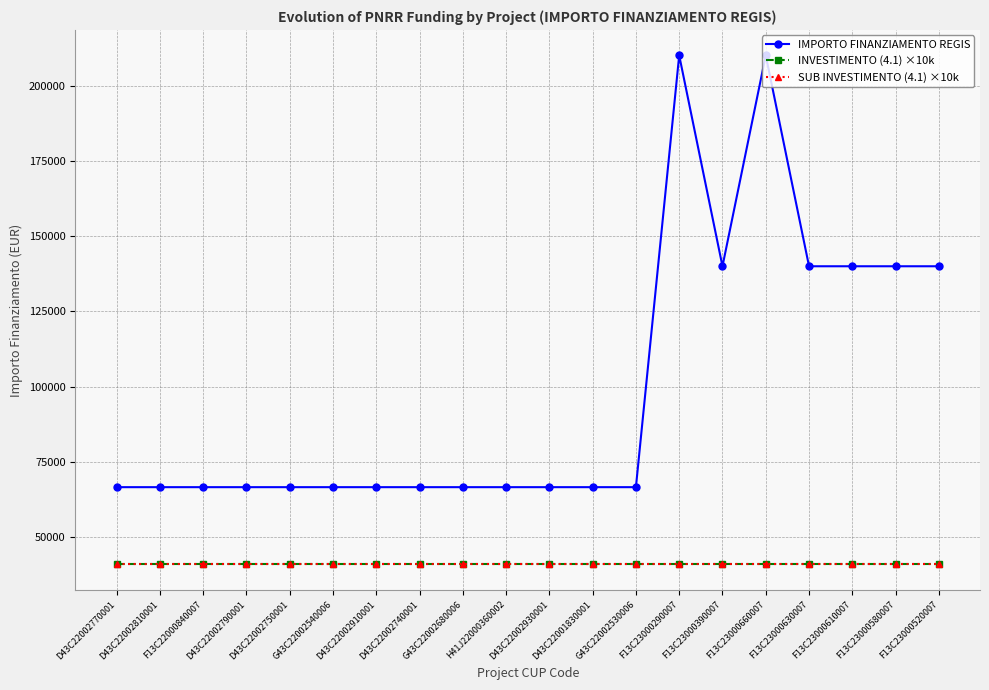

Does the chart have visible grid lines?

Yes